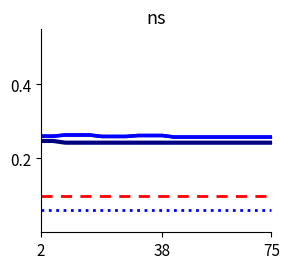

True or false: col_low and col_11 intersect in this chart.

False